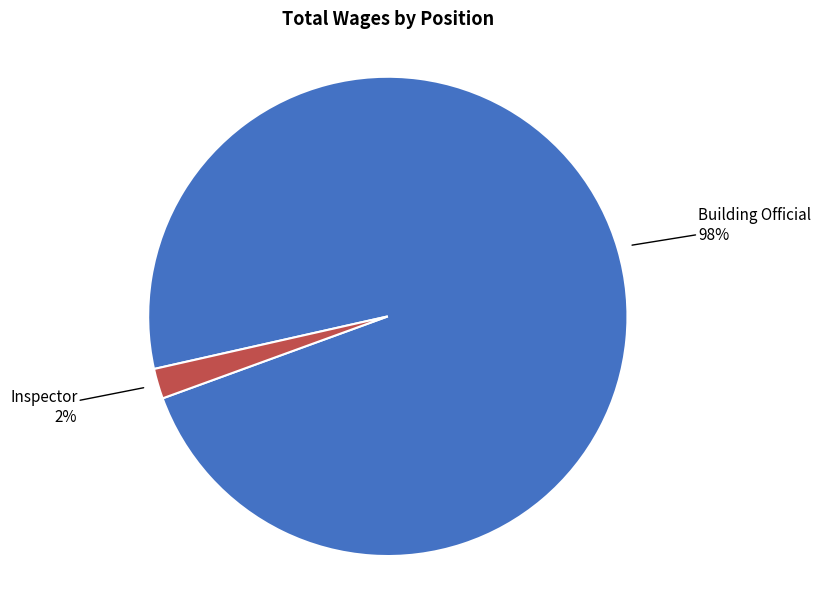

Is there a majority slice in this chart?

Yes